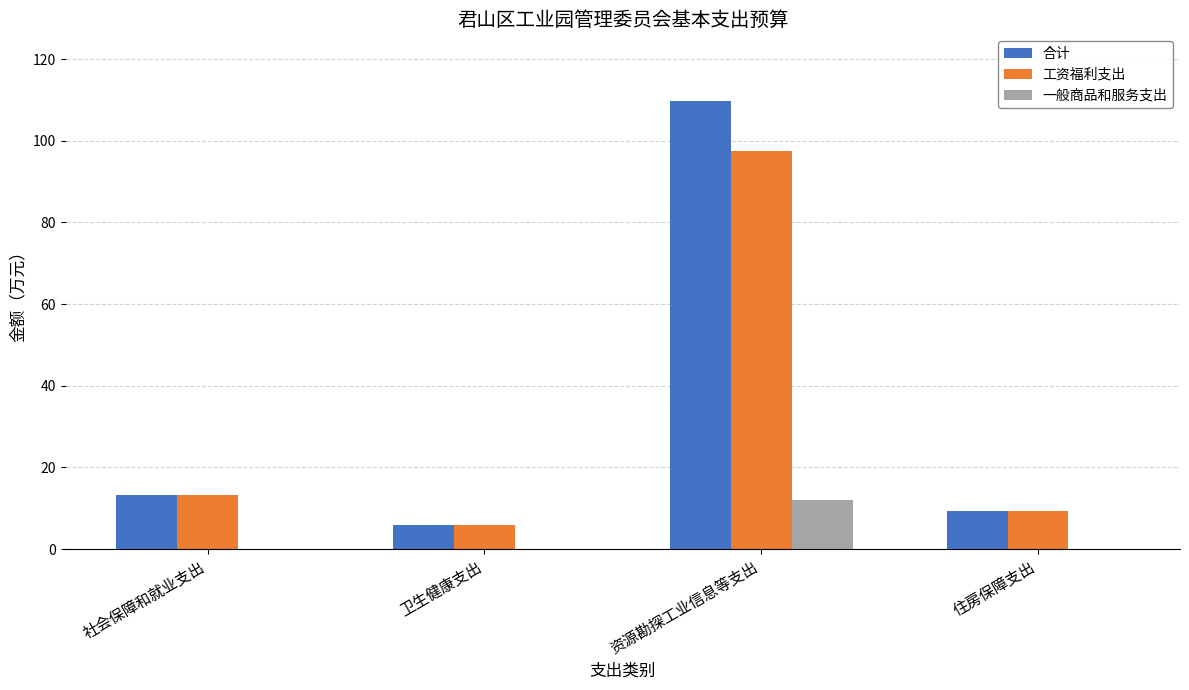

Between 社会保障和就业支出 and 资源勘探工业信息等支出, which series saw the biggest shift?

合计